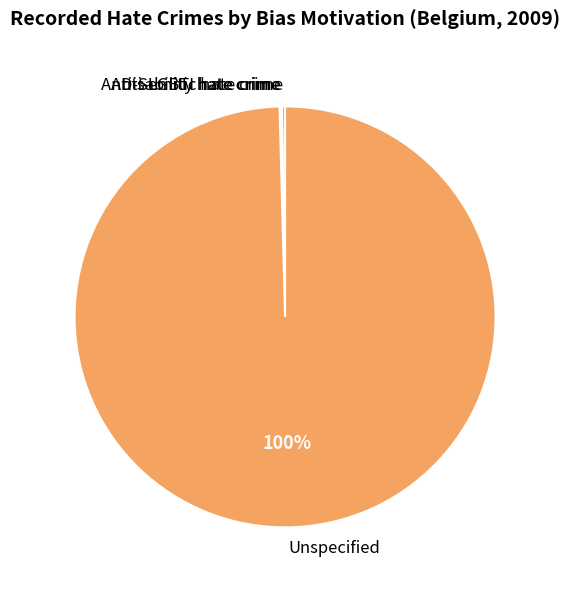

The Unspecified slice represents 90% of the pie. True or false?

False